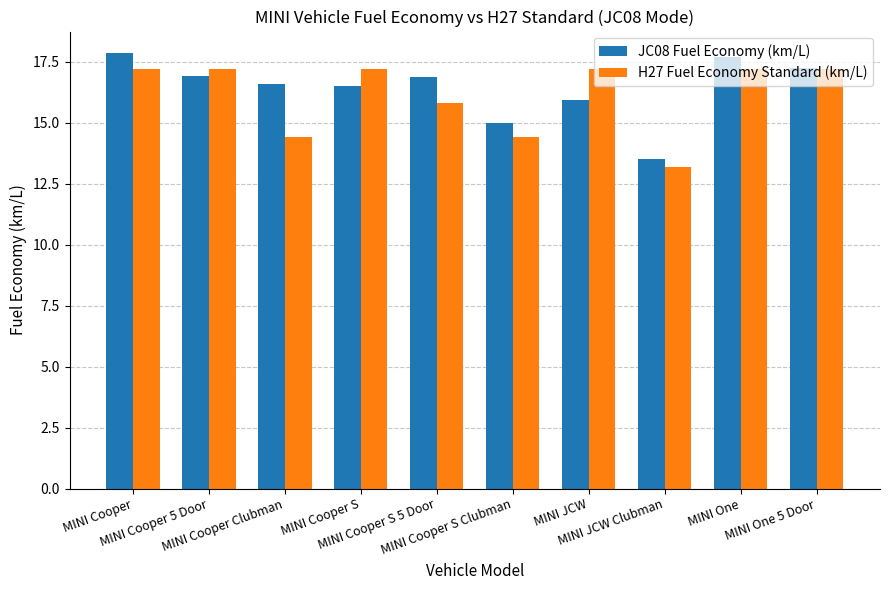

What is the difference between the second highest and second lowest values in the H27 Fuel Economy Standard (km/L) series?

2.8